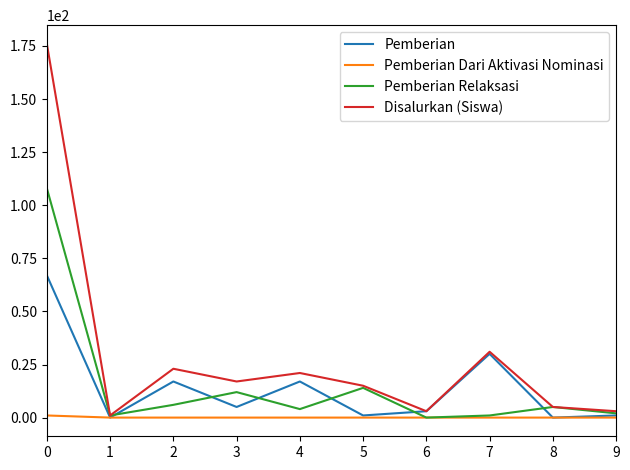

What is the difference between the Disalurkan (Siswa) values at 0 and 8?

171